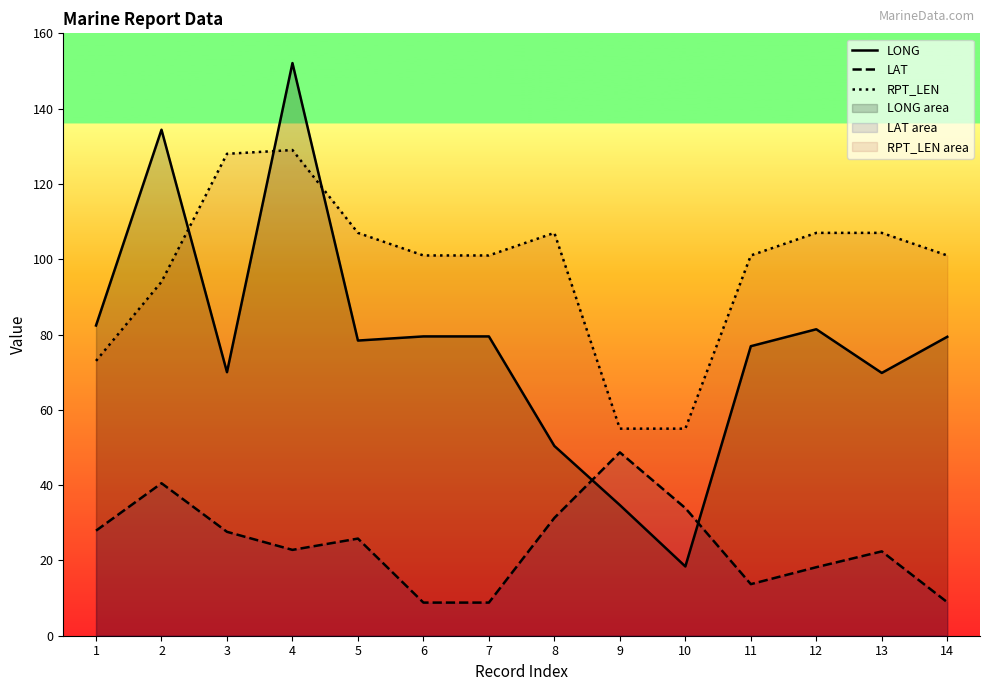

The RPT_LEN series shows 73.0 at 1. True or false?

True